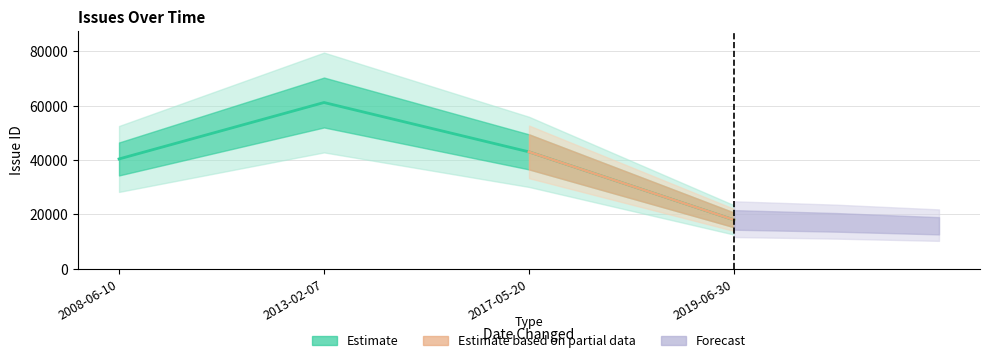

Reading right to left, transcribe all the data shown in this chart.

2019-06-30=18004	2017-05-20=43029	2013-02-07=61186	2008-06-10=40421